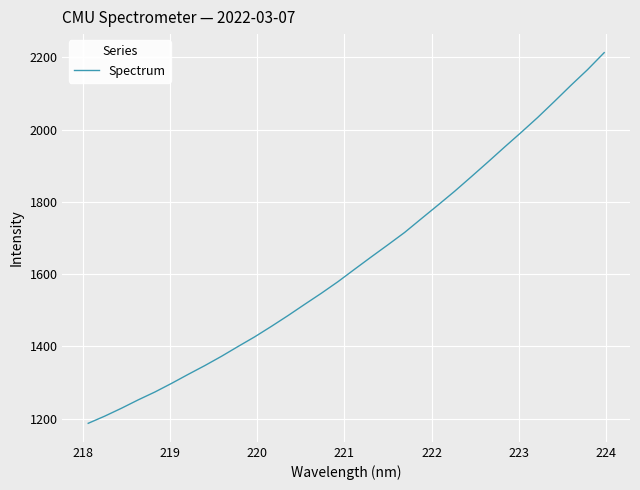

What is the maximum value shown in the chart?

2212.8